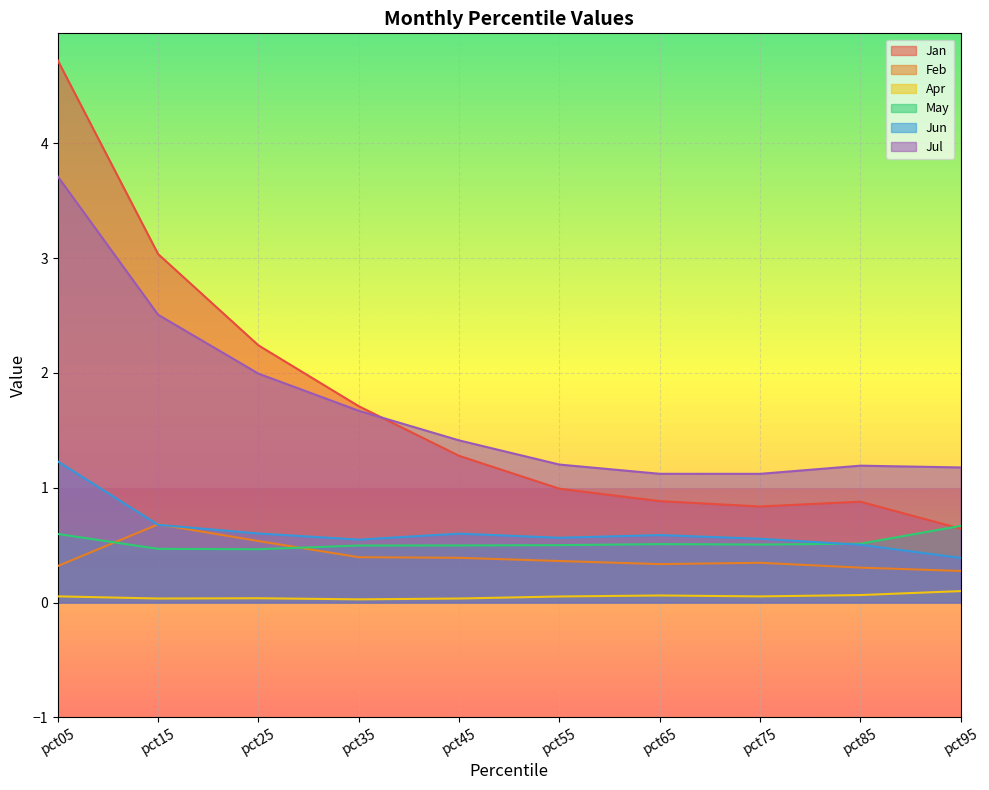

List the labels in order of Jan value, largest first.

pct05, pct15, pct25, pct35, pct45, pct55, pct65, pct85, pct75, pct95